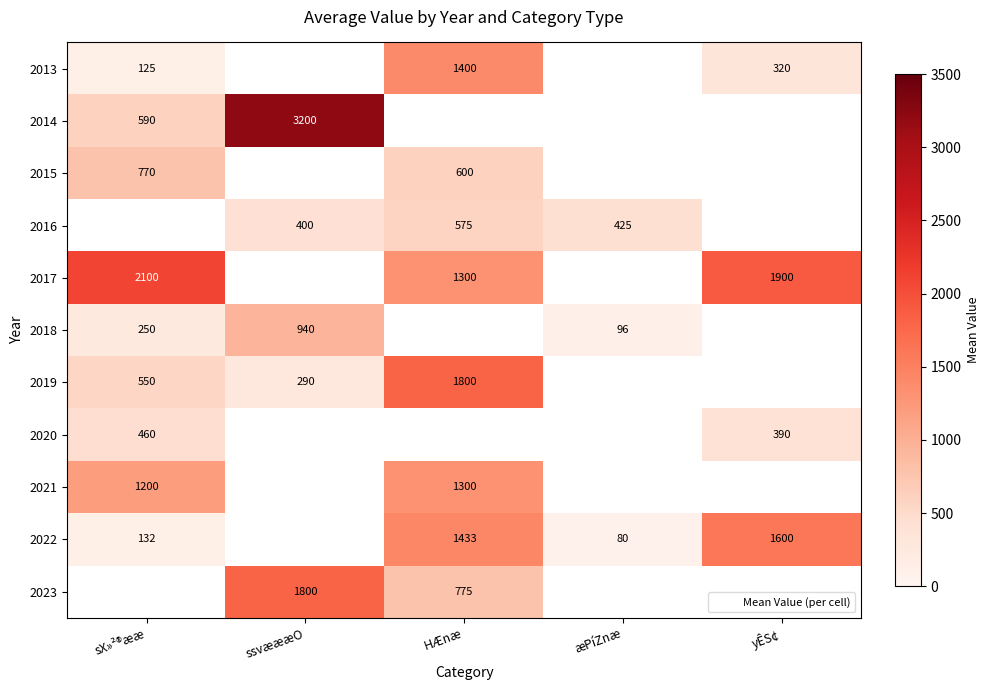

Where is 2017 nearest to the value 1700?

yÊS¢